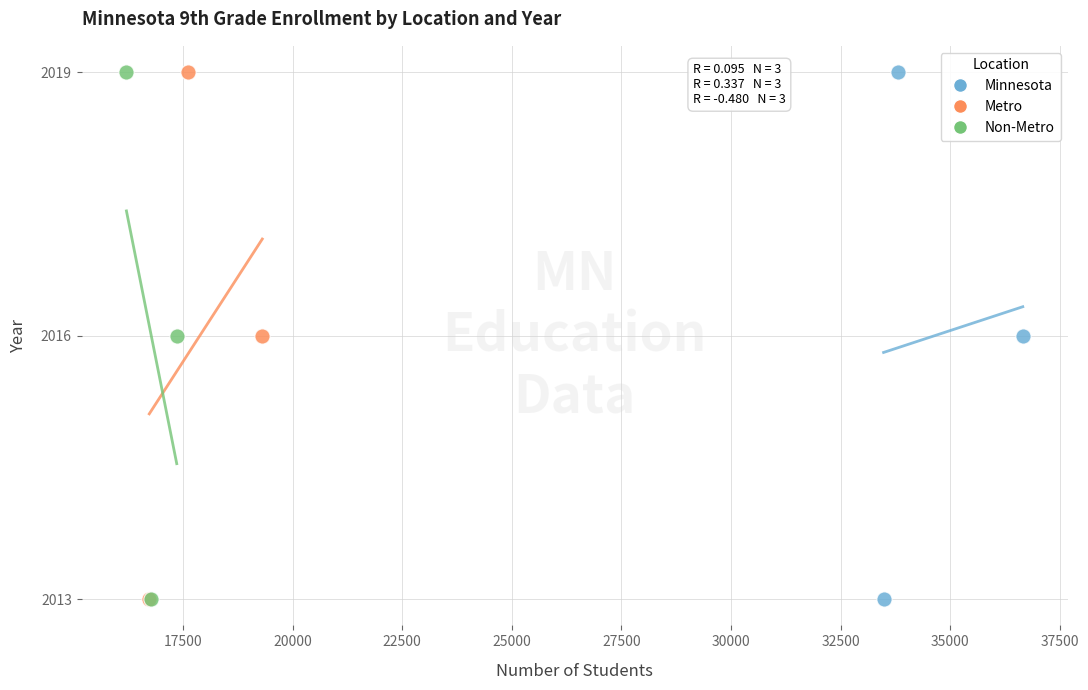

What are all the series names shown in the legend?

Minnesota, Metro, Non-Metro